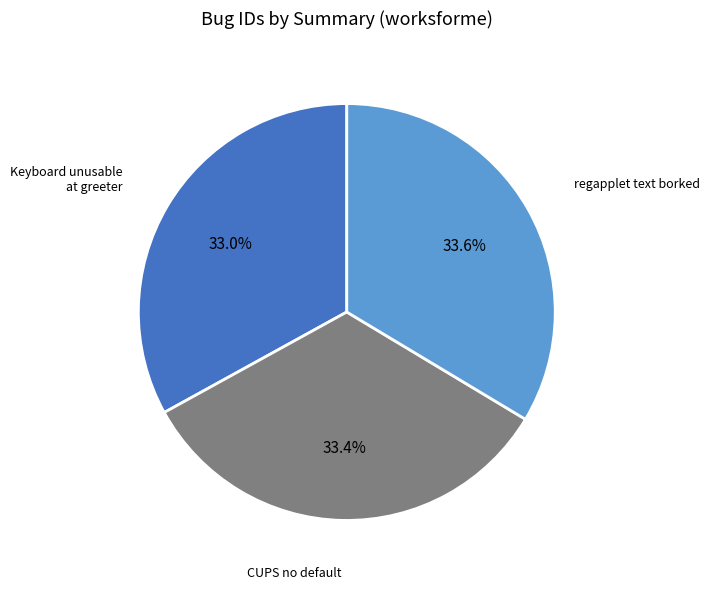

Is there any slice that represents more than half of the pie?

No